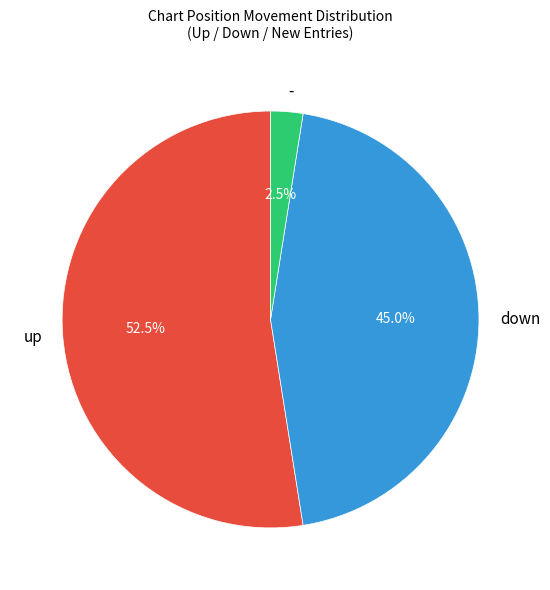

Is it true that down is 35% of the pie?

False